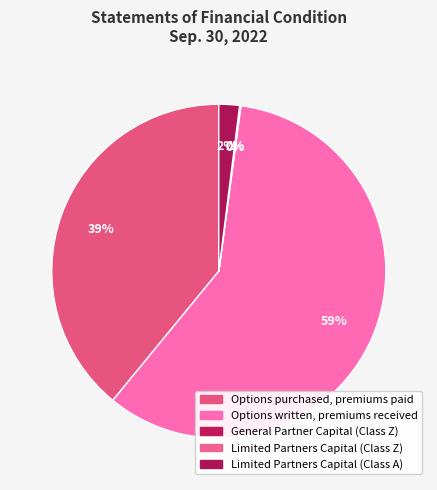

Rank the categories by value from lowest to highest.

General Partner Capital (Class Z), Limited Partners Capital (Class Z), Limited Partners Capital (Class A), Options purchased, premiums paid, Options written, premiums received